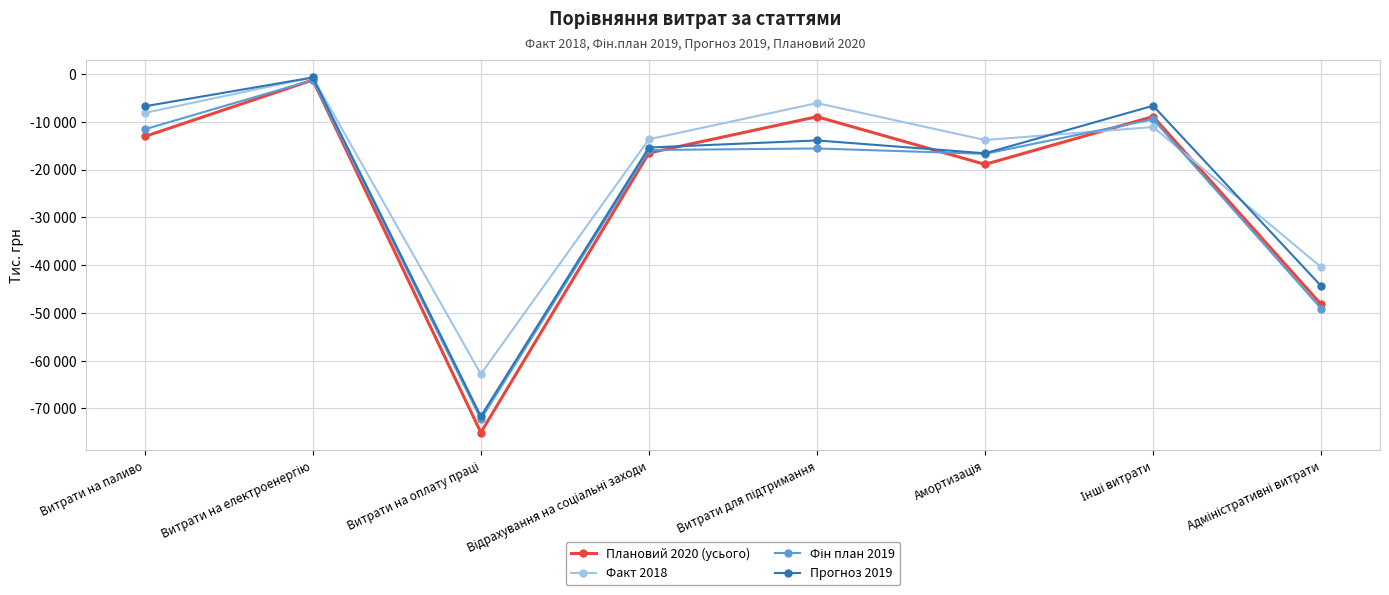

Does the chart have visible grid lines?

Yes